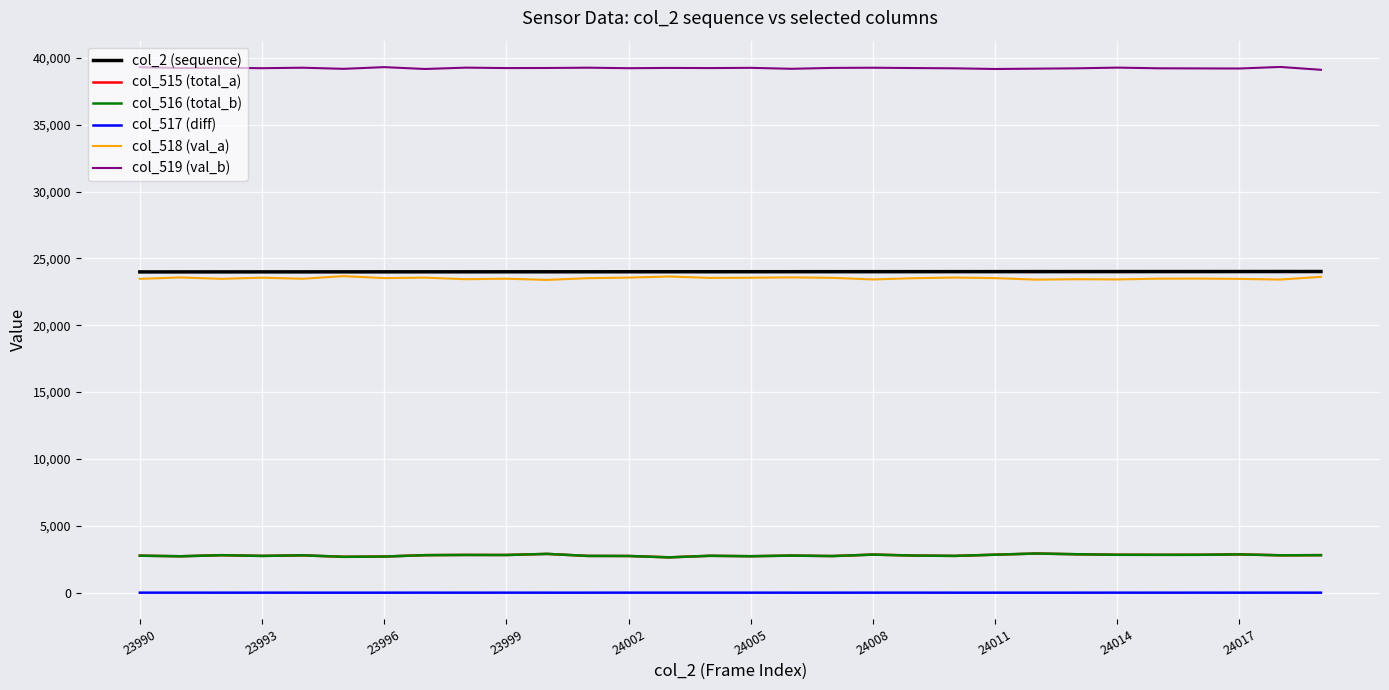

True or false: col_519 (val_b) and col_516 (total_b) cross at least once.

False